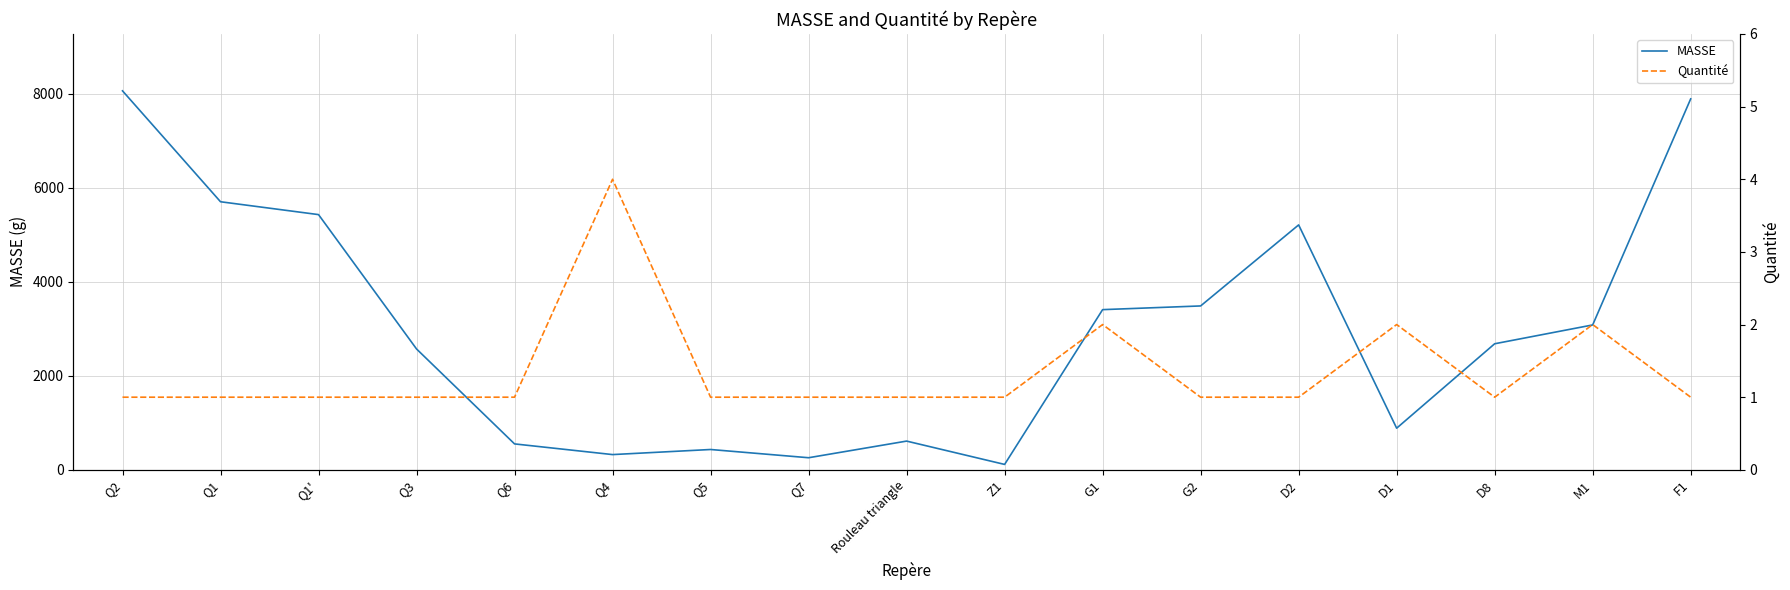

What are all the series names shown in the legend?

MASSE, Quantité